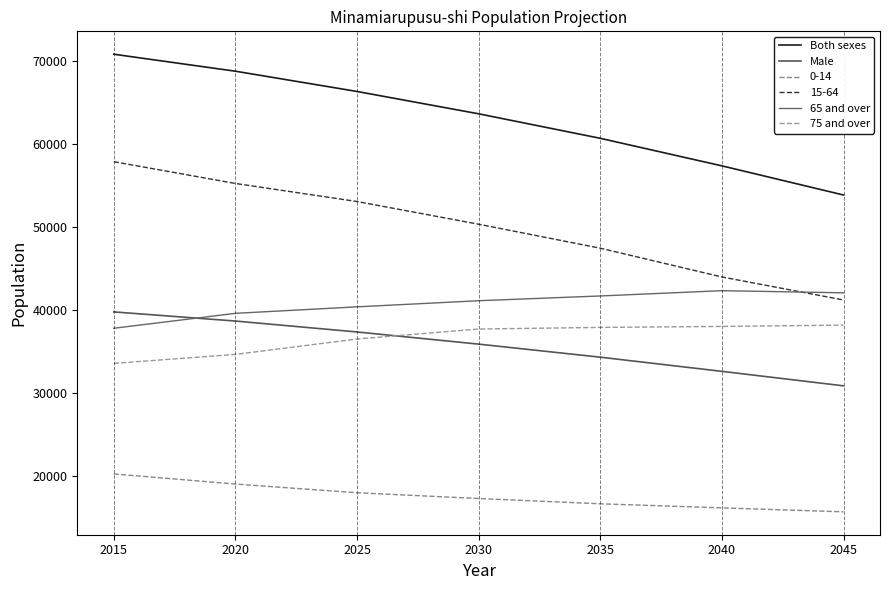

True or false: 75 and over has more than 0 points higher than both neighbors.

False